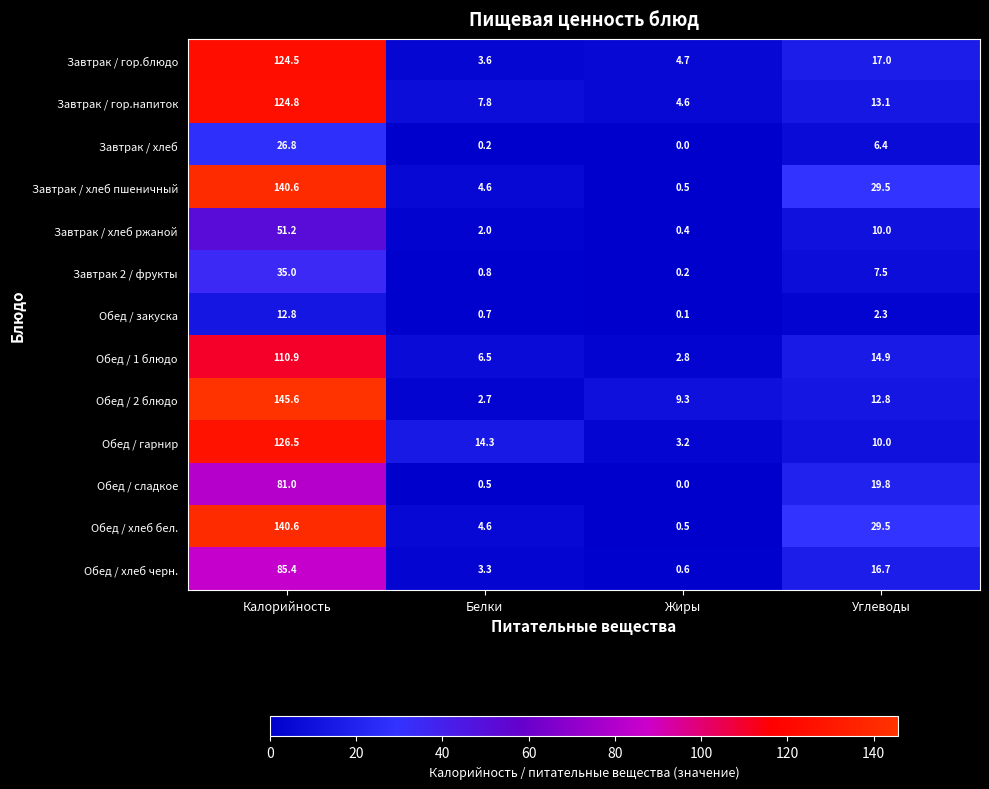

Rank the categories by Обед / 2 блюдо value from lowest to highest.

Белки, Жиры, Углеводы, Калорийность